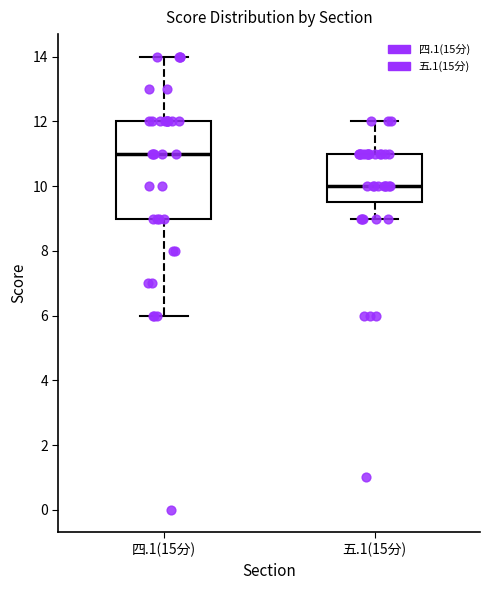

Reading left to right, transcribe this box plot: for each box, give where its median line is, the range the box spans, and where its two whiskers end, as read against the y-axis. The values are not printed on the chart, so give them approximately, as read against the axis.

四.1(15分): median 11.0, box 9.0 to 12.0, whiskers 6.0 to 14.0
五.1(15分): median 10.0, box 9.6 to 11.0, whiskers 9.0 to 12.0